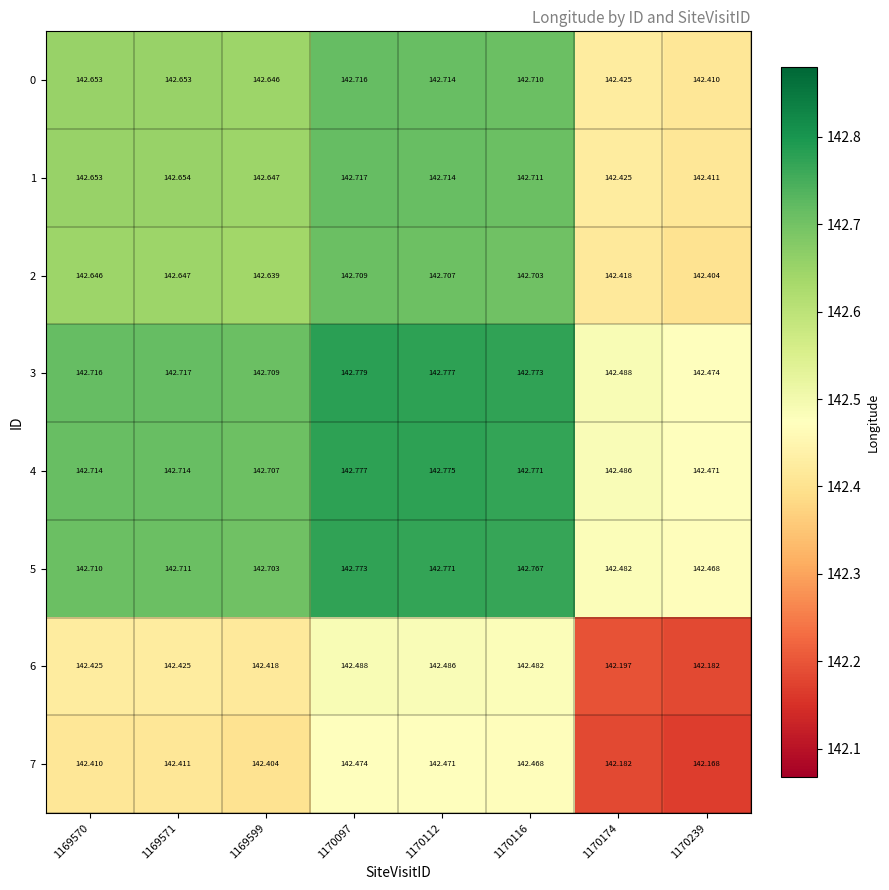

Which label corresponds to the smallest value in the chart?

1170239